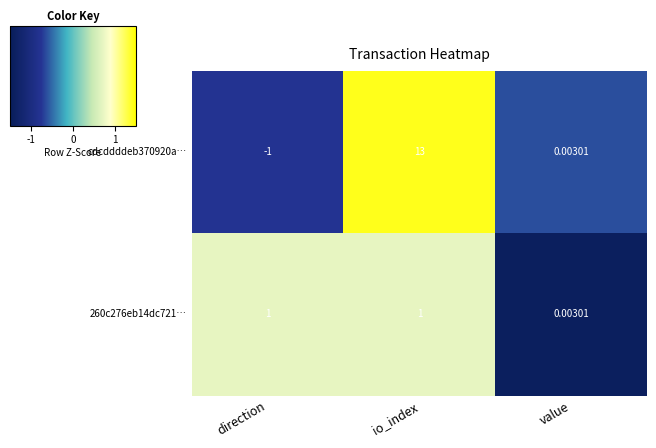

Which category has the highest value across all series?

io_index